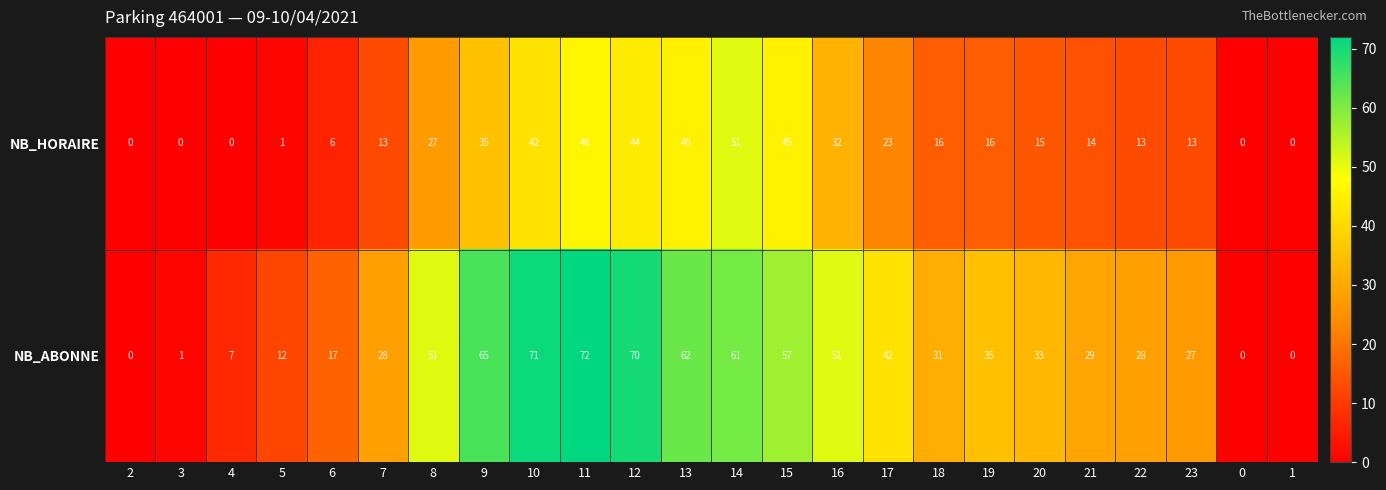

At which category is the sum across all series the highest?

11